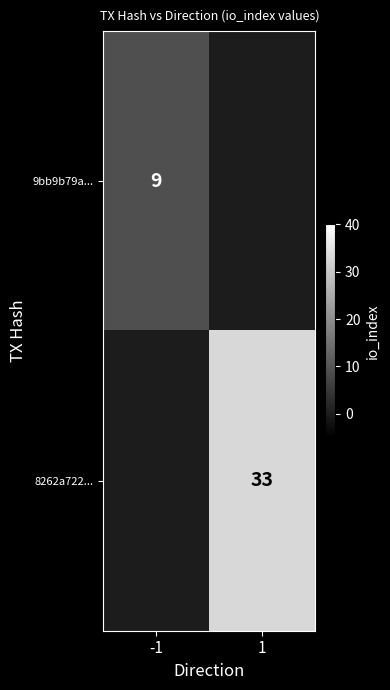

The 8262a722... series shows 19 at 1. True or false?

False